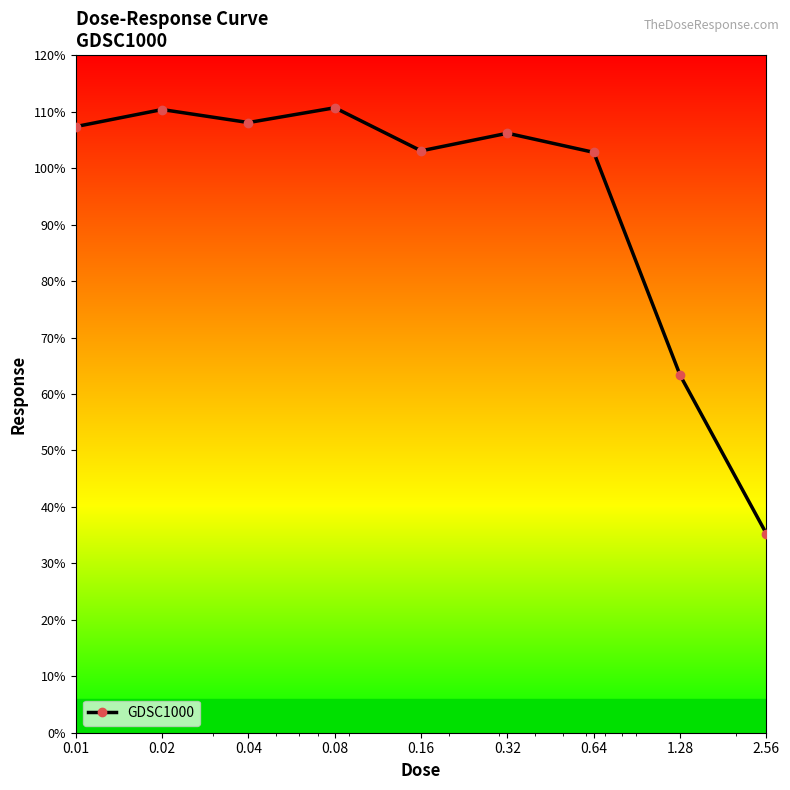

What is the sum of all values?

847.2